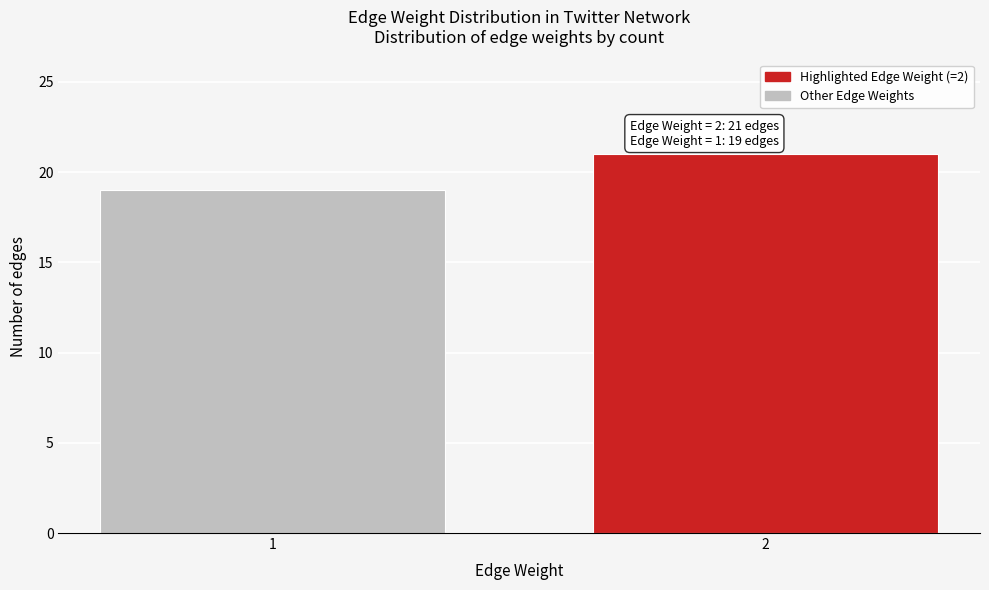

Reading right to left, extract all data points from this chart.

21	19